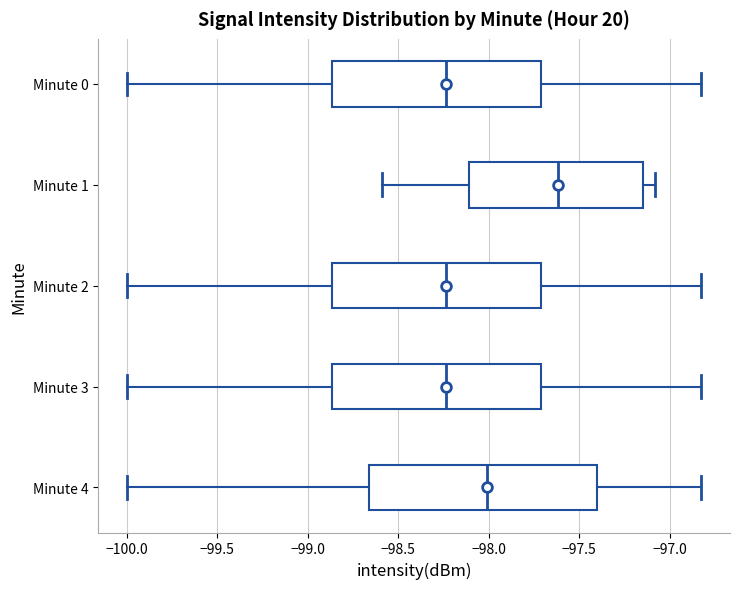

Reading bottom to top, read every box against the x-axis: the position of its median line, the range the box covers, and the ends of its whiskers. The values are not printed on the chart, so give them approximately, as read against the axis.

Minute 4: median -98.00, box -98.65 to -97.40, whiskers -100.00 to -96.80
Minute 3: median -98.25, box -98.85 to -97.70, whiskers -100.00 to -96.80
Minute 2: median -98.25, box -98.85 to -97.70, whiskers -100.00 to -96.80
Minute 1: median -97.60, box -98.10 to -97.15, whiskers -98.60 to -97.10
Minute 0: median -98.25, box -98.85 to -97.70, whiskers -100.00 to -96.80